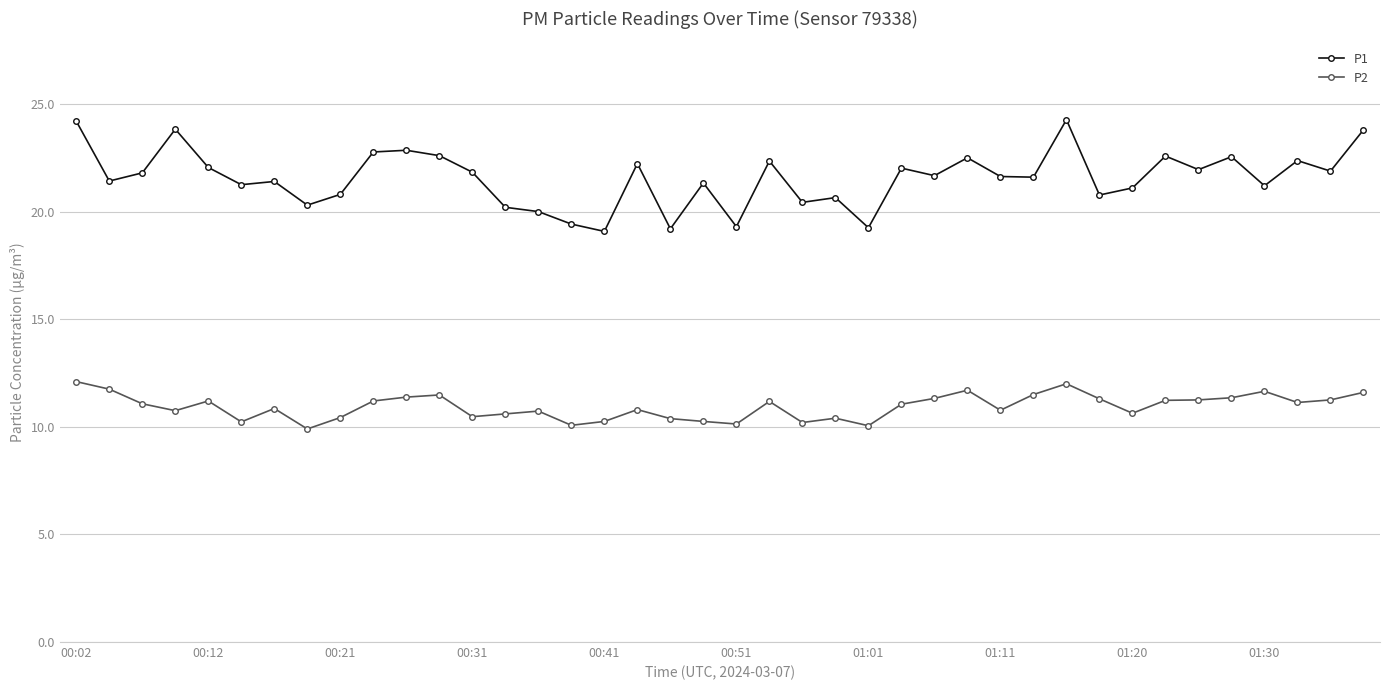

What is the difference between the second highest and minimum values in the P1 series?

5.1